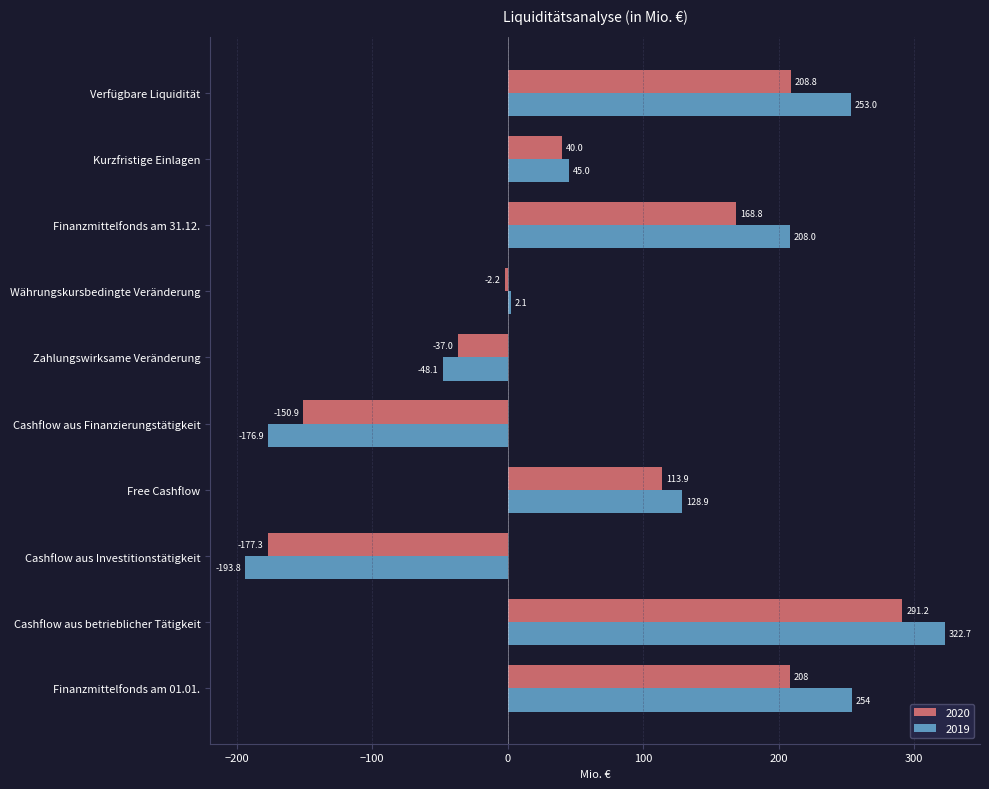

Which category has the lowest value in the 2020 series?

Cashflow aus Investitionstätigkeit